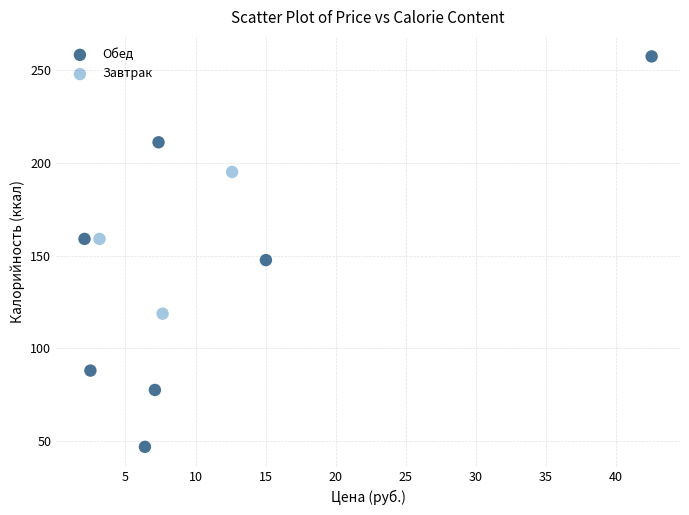

Which series contains the highest Y value?

Обед